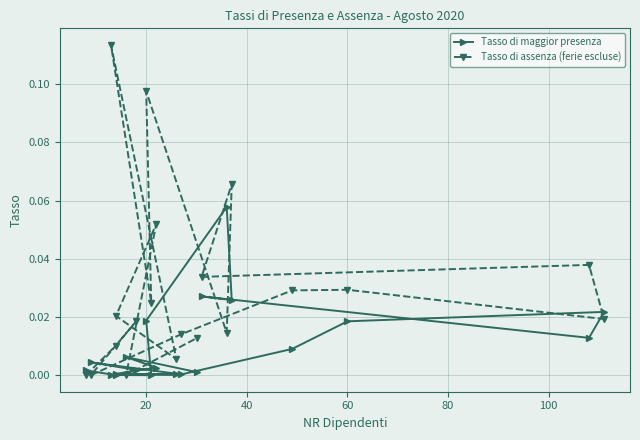

Is it true that Tasso di maggior presenza equals 0.0 at 0?

False